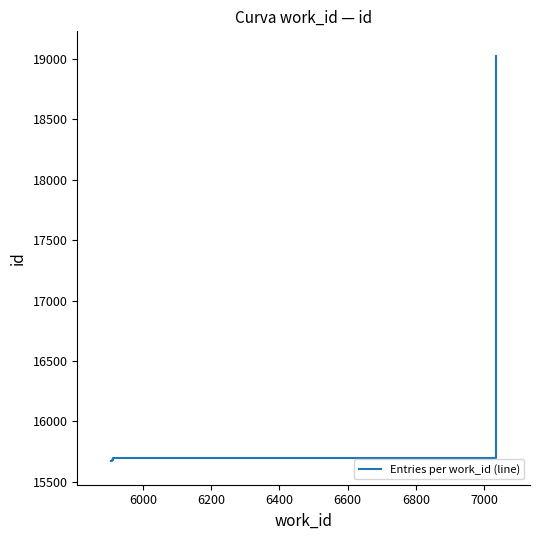

Reading right to left, list all the values displayed in this chart.

19028	19027	19026	19025	19024	15695	15685	15681	15678	15676